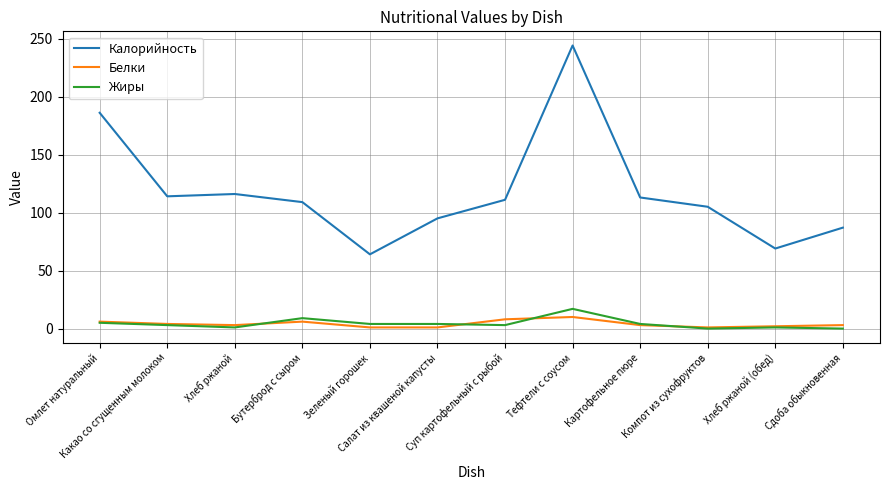

Does the chart display data point markers on the line(s)?

No